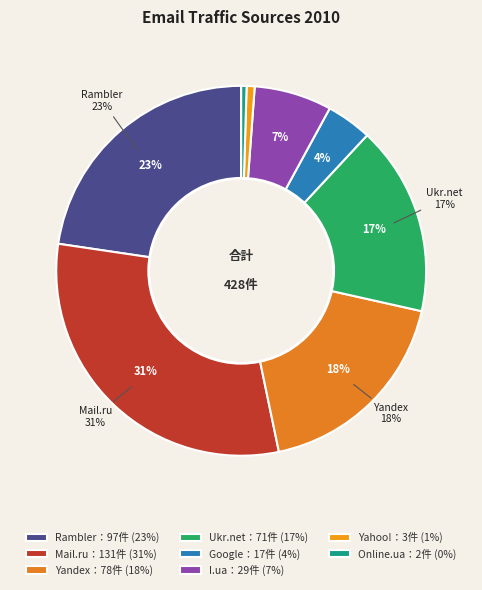

What is the change in value from Mail.ru to Google?

-114